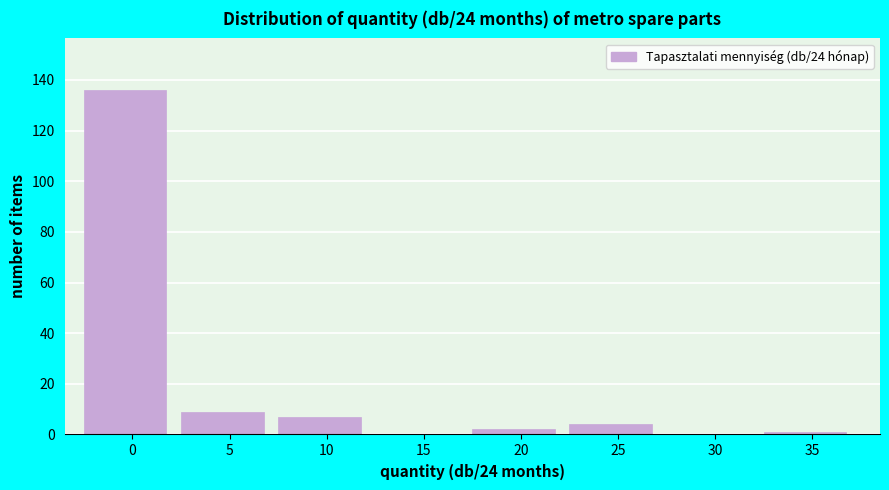

Reading left to right, list all the values displayed in this chart.

0=136	5=9	10=7	15=0	20=2	25=4	30=0	35=1